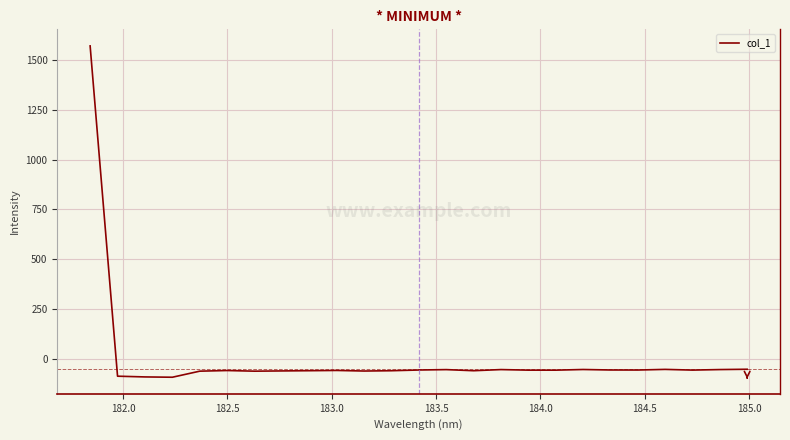

What is the difference between the maximum and minimum values?

1664.3